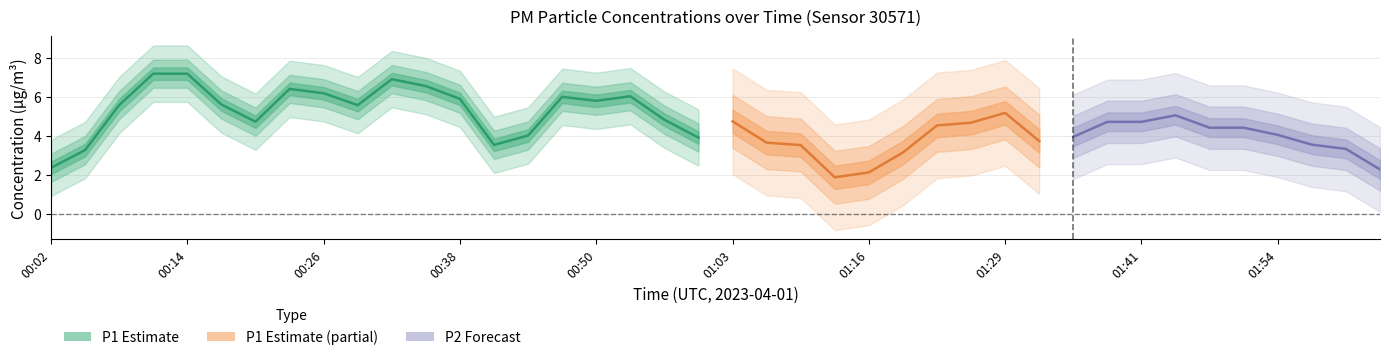

What is the label of the 5th point from the right?

01:50